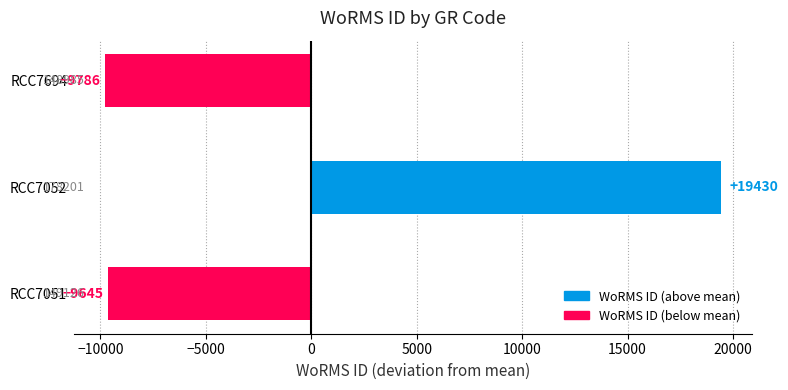

The value at RCC7694 is -14267.7. True or false?

False